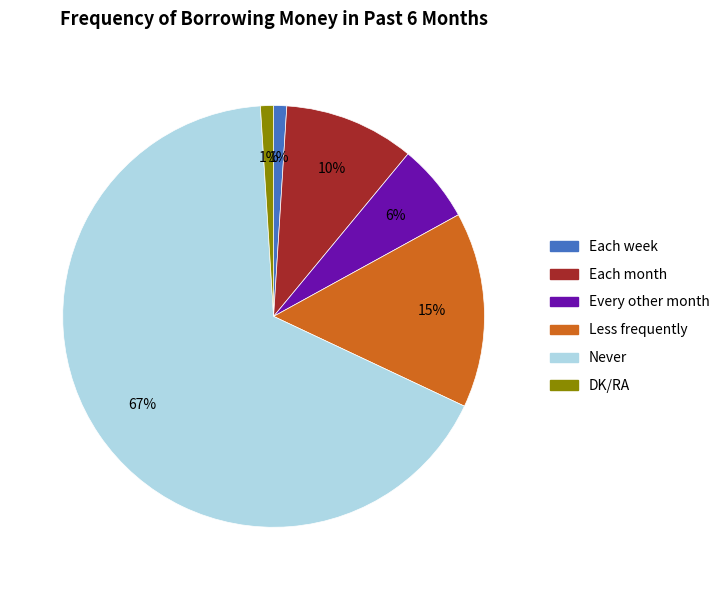

What percentage is the Every other month slice, to the nearest percent?

6%